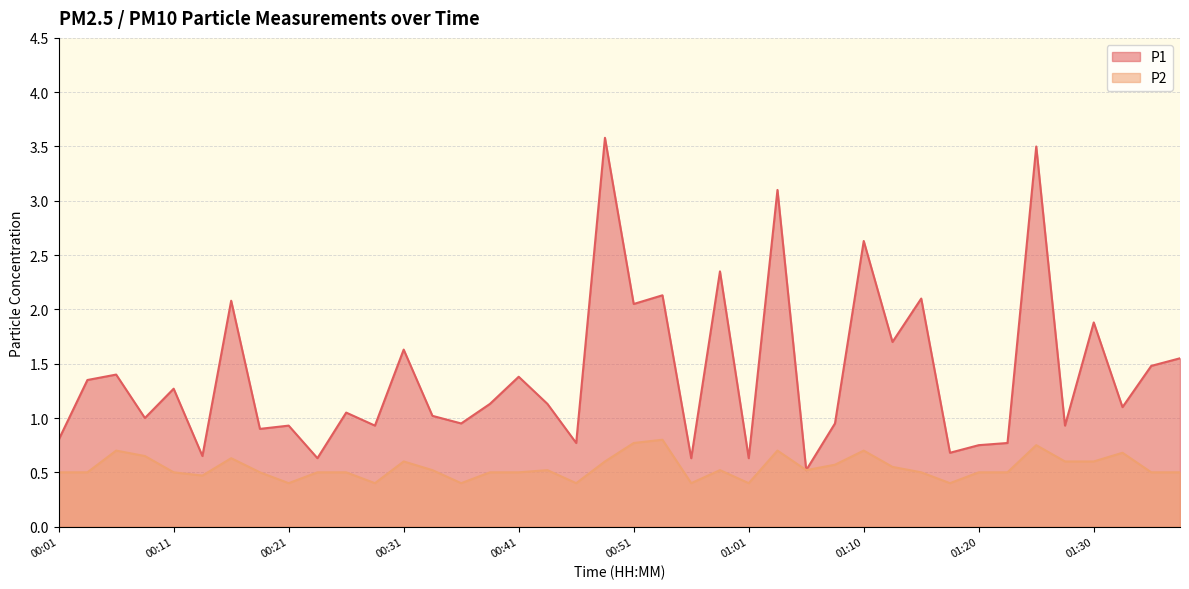

Reading left to right, what are all the values shown in this chart?

P1: 00:01=0.8	00:04=1.4	00:06=1.4	00:09=1.0	00:11=1.3	00:14=0.7	00:16=2.1	00:19=0.9	00:21=0.9	00:24=0.6	00:26=1.1	00:28=0.9	00:31=1.6	00:33=1.0	00:36=0.9	00:38=1.1	00:41=1.4	00:43=1.1	00:46=0.8	00:48=3.6	00:51=2.0	00:53=2.1	00:56=0.6	00:58=2.4	01:01=0.6	01:03=3.1	01:06=0.5	01:08=0.9	01:10=2.6	01:13=1.7	01:15=2.1	01:18=0.7	01:20=0.8	01:23=0.8	01:25=3.5	01:28=0.9	01:30=1.9	01:33=1.1	01:35=1.5	01:38=1.6
P2: 00:01=0.5	00:04=0.5	00:06=0.7	00:09=0.7	00:11=0.5	00:14=0.5	00:16=0.6	00:19=0.5	00:21=0.4	00:24=0.5	00:26=0.5	00:28=0.4	00:31=0.6	00:33=0.5	00:36=0.4	00:38=0.5	00:41=0.5	00:43=0.5	00:46=0.4	00:48=0.6	00:51=0.8	00:53=0.8	00:56=0.4	00:58=0.5	01:01=0.4	01:03=0.7	01:06=0.5	01:08=0.6	01:10=0.7	01:13=0.6	01:15=0.5	01:18=0.4	01:20=0.5	01:23=0.5	01:25=0.8	01:28=0.6	01:30=0.6	01:33=0.7	01:35=0.5	01:38=0.5